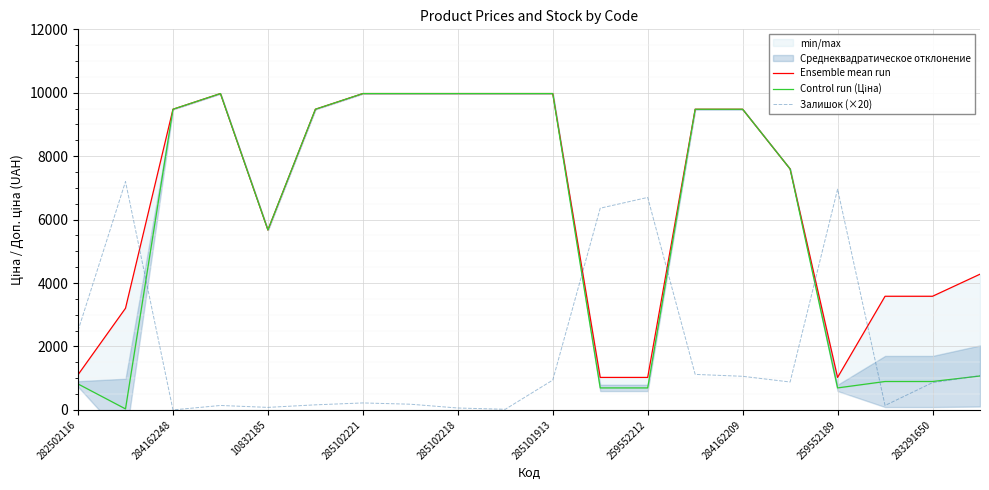

Rank the series at 285102221 from lowest to highest value.

Залишок (×20), Ensemble mean run, Control run (Ціна)